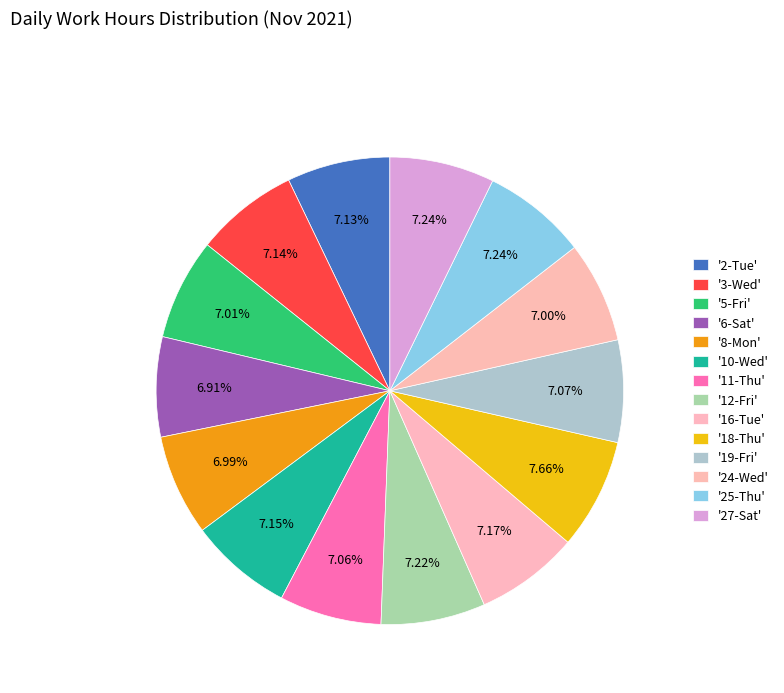

Which slice is the smallest?

6-Sat